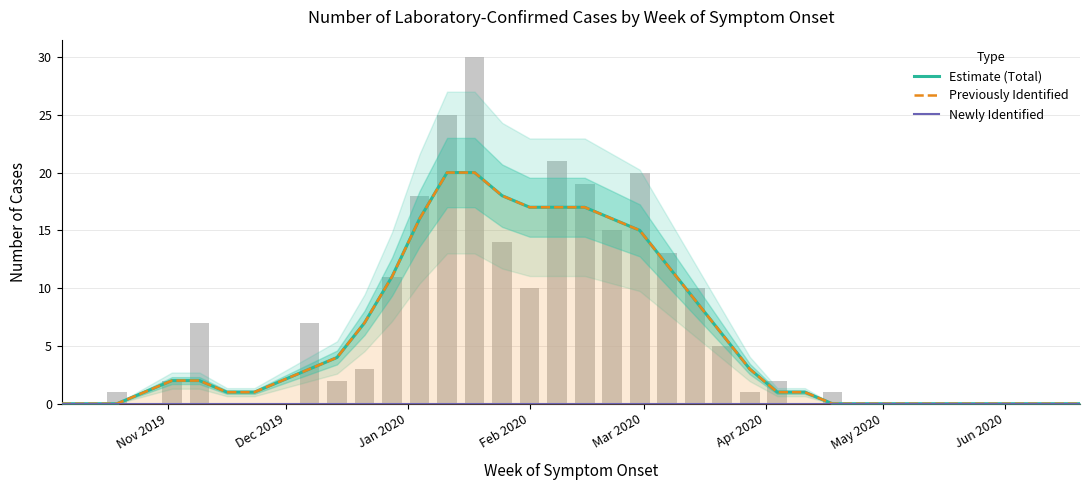

Reading left to right, extract all data points from this chart.

Estimate (Total): 0	0	0	1	2	2	1	1	2	3	4	7	11	16	20	20	18	17	17	17	16	15	12	9	6	3	1	1	0	0	0	0	0	0	0	0	0	0
Previously Identified: 0	0	0	1	2	2	1	1	2	3	4	7	11	16	20	20	18	17	17	17	16	15	12	9	6	3	1	1	0	0	0	0	0	0	0	0	0	0
Newly Identified: 0	0	0	0	0	0	0	0	0	0	0	0	0	0	0	0	0	0	0	0	0	0	0	0	0	0	0	0	0	0	0	0	0	0	0	0	0	0